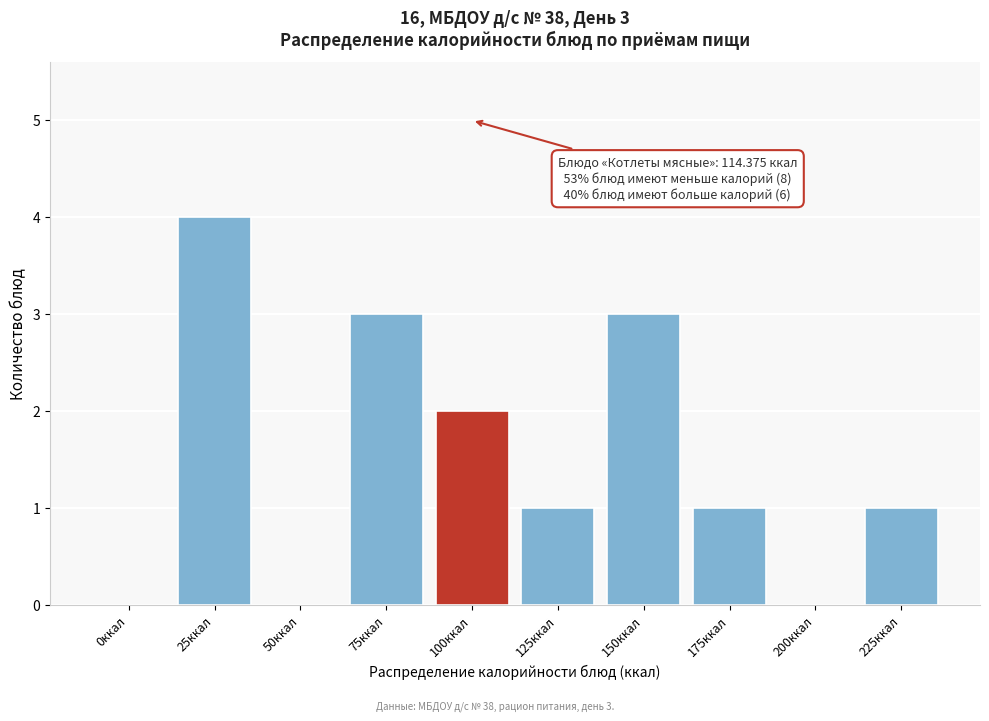

Reading right to left, extract all data points from this chart.

225ккал=1	200ккал=0	175ккал=1	150ккал=3	125ккал=1	100ккал=2	75ккал=3	50ккал=0	25ккал=4	0ккал=0